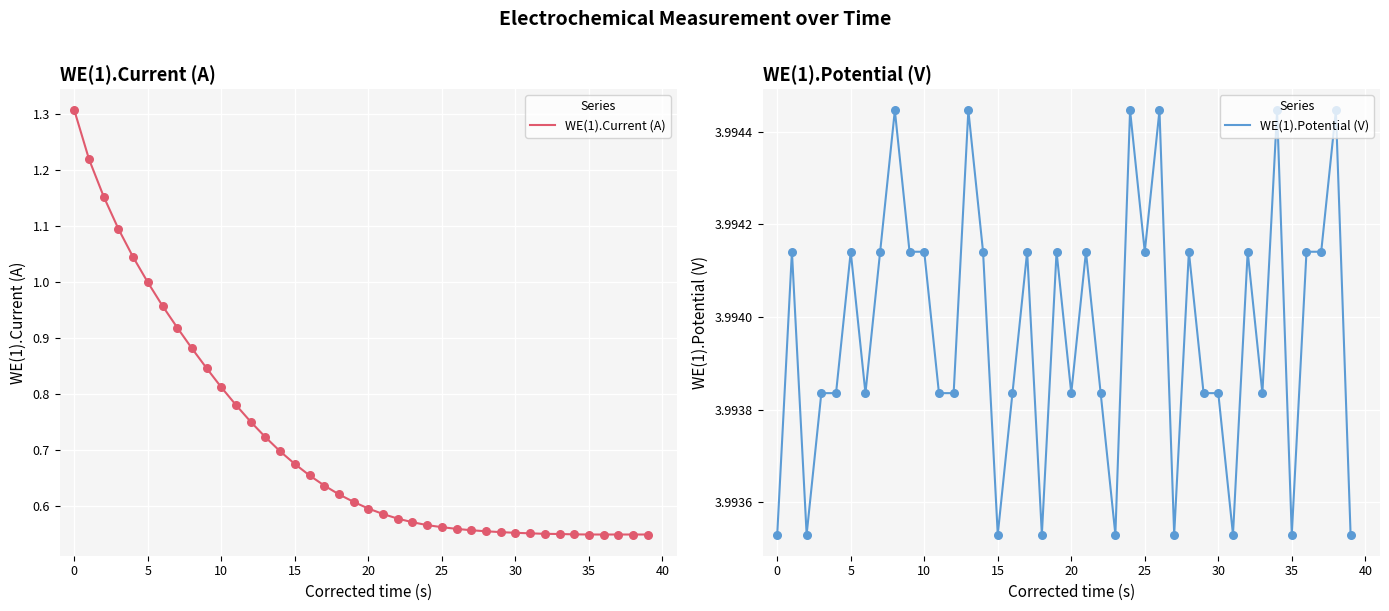

Which series reaches the minimum Y coordinate?

WE(1).Current (A)